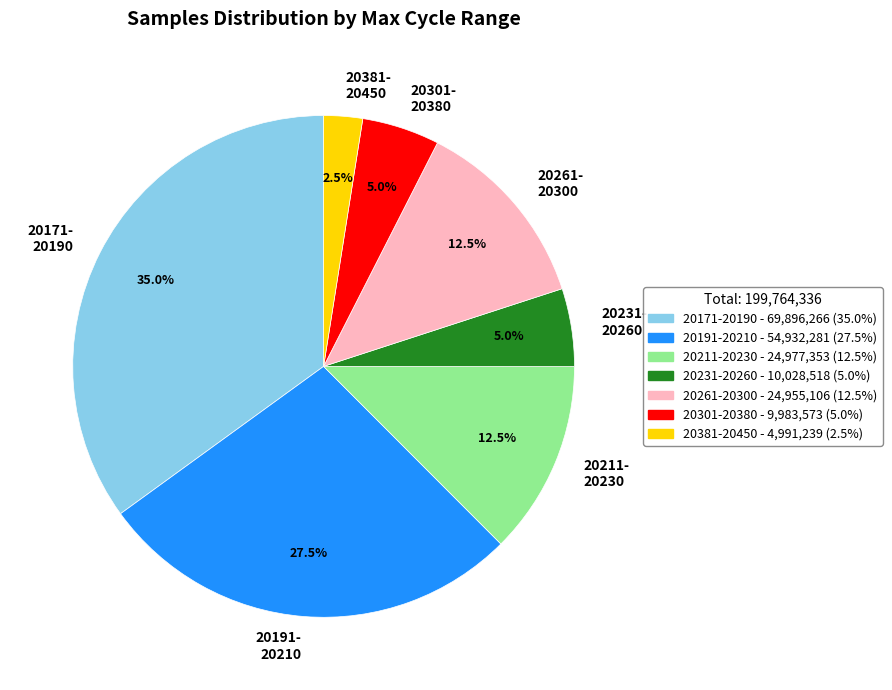

Which category has the biggest portion of the pie?

20171- 20190